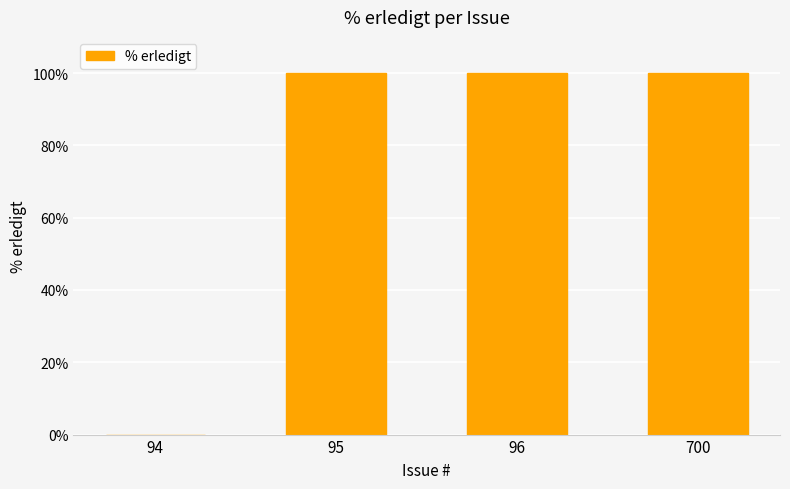

Between 700 and 94, which is larger?

700